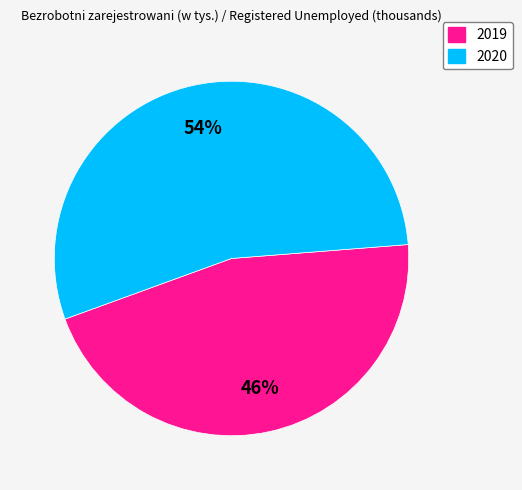

Do 2019 and 2020 together represent more than half of the pie?

Yes